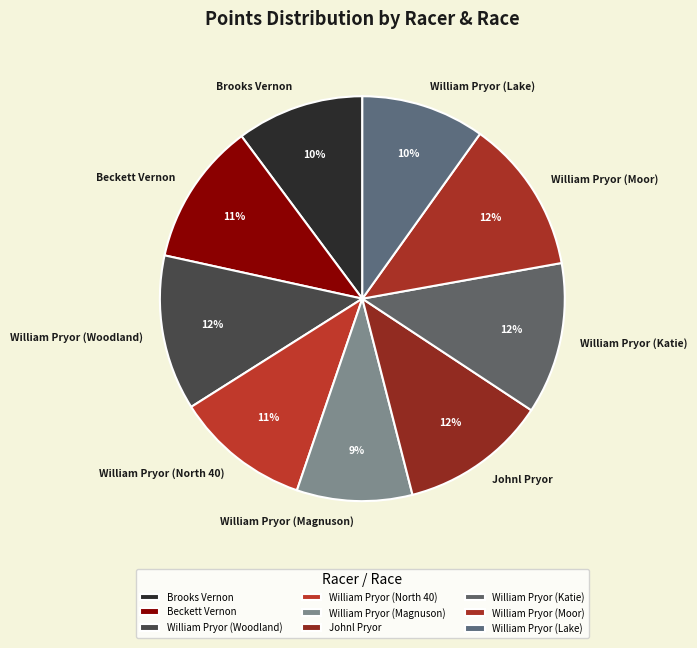

What is the ratio of the value at William Pryor (North 40) to the value at William Pryor (Lake)?

1.1